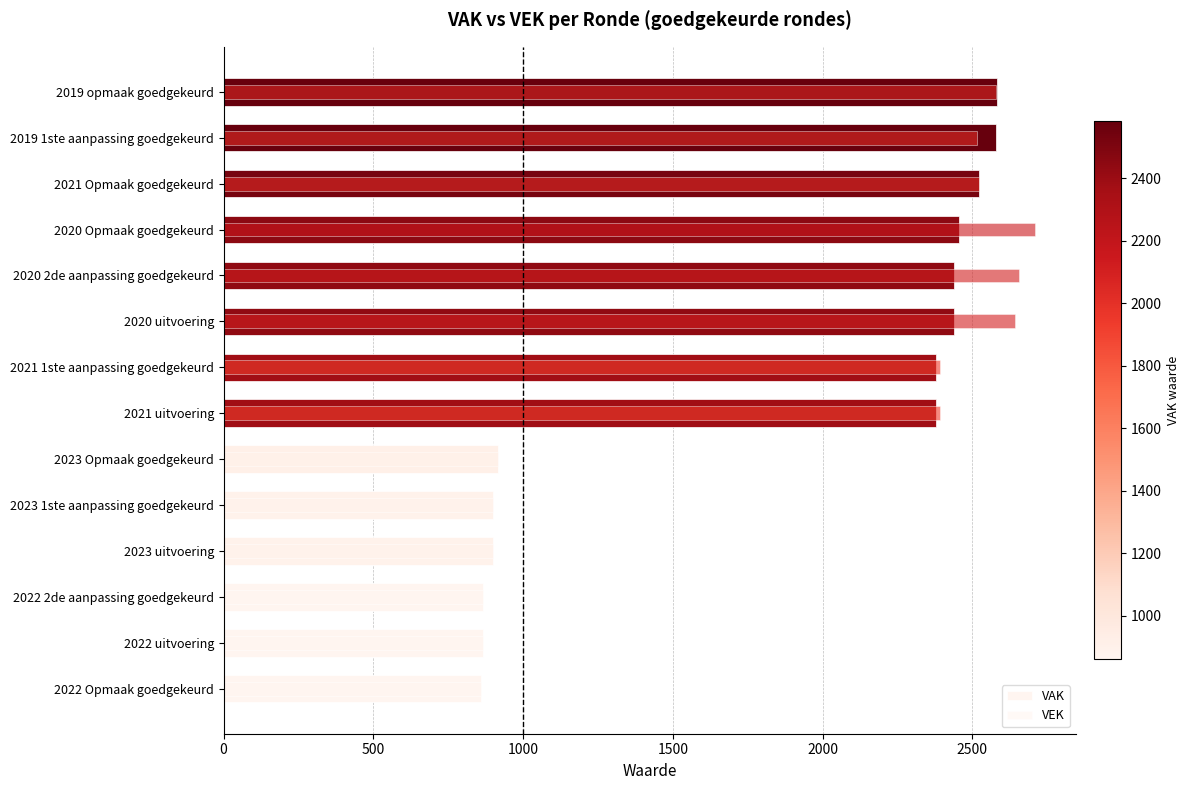

Which series has the largest total across all categories?

VEK